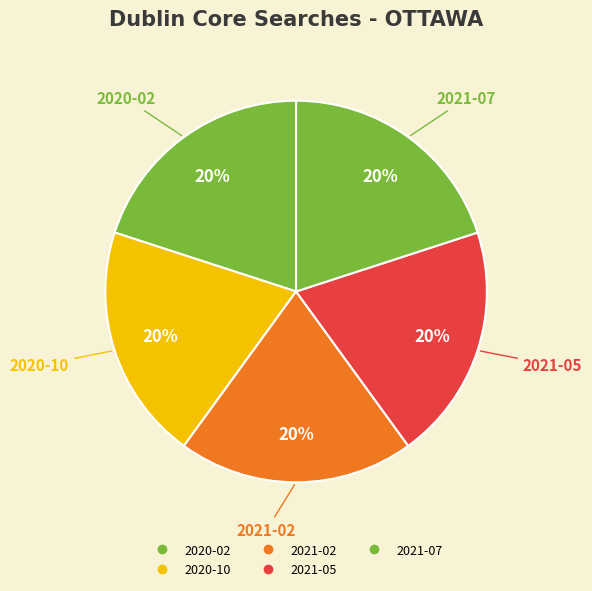

Is there any slice that represents more than half of the pie?

No